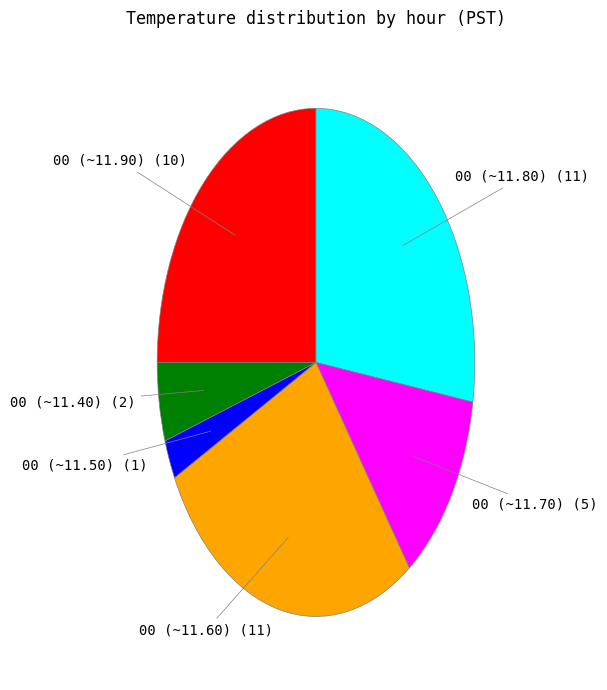

How many segments does this pie chart have?

6